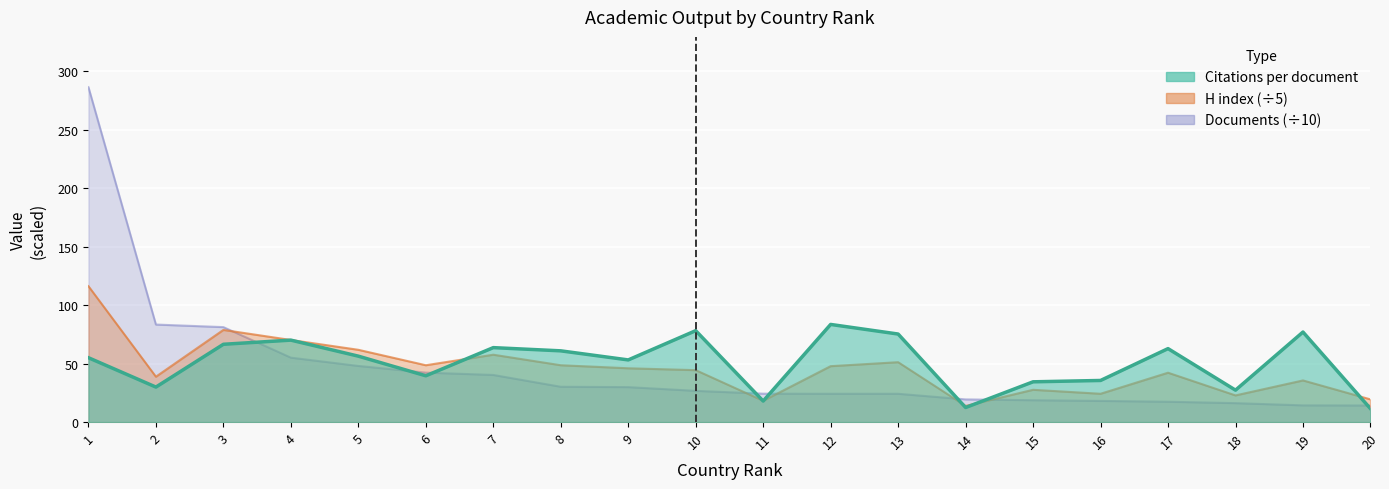

True or false: H index has a value of 9.7 at 11.

False